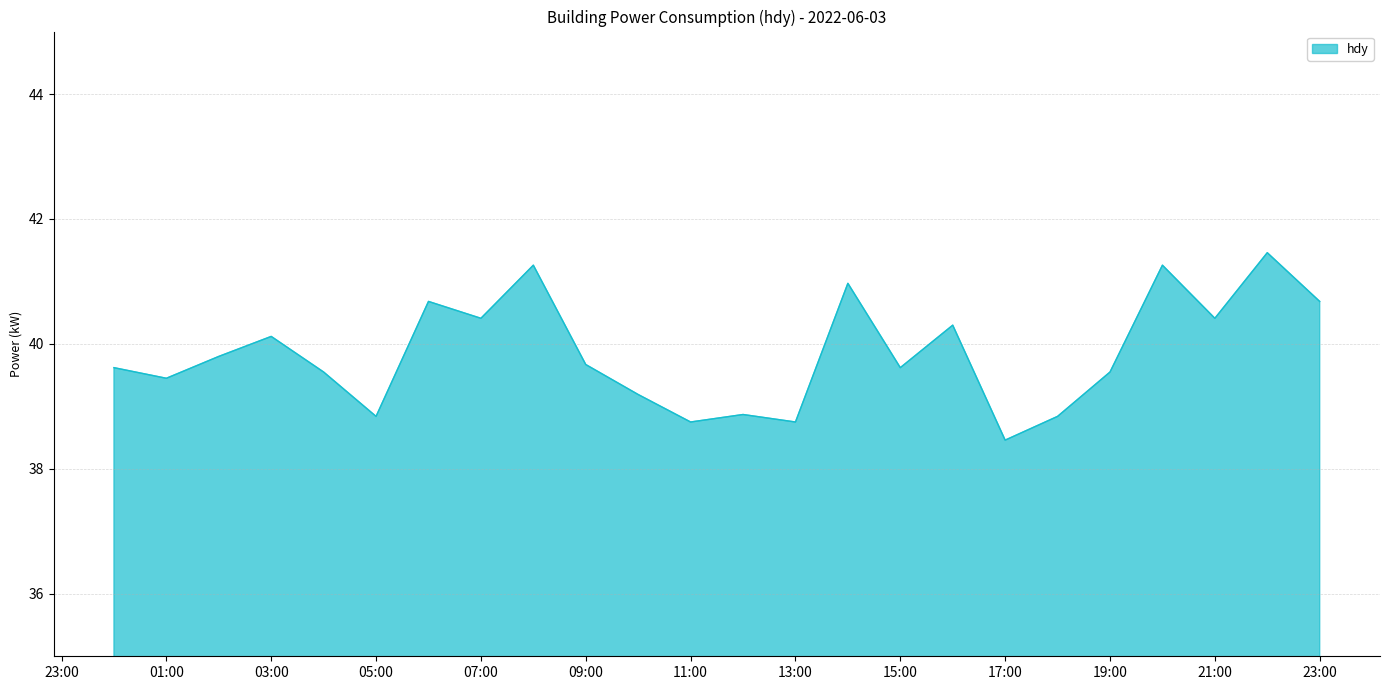

What is the difference between the maximum and minimum values?

3.0